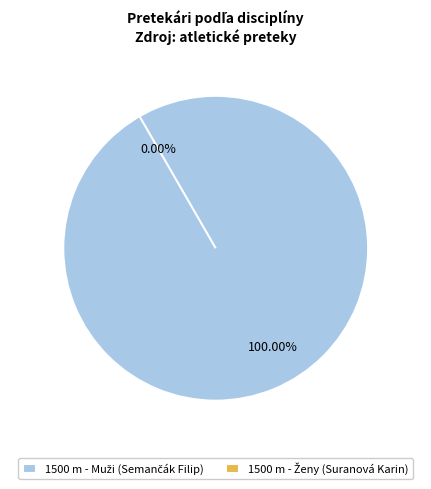

True or false: 1500 m - Muži (Semančák Filip) accounts for 87% of the total.

False